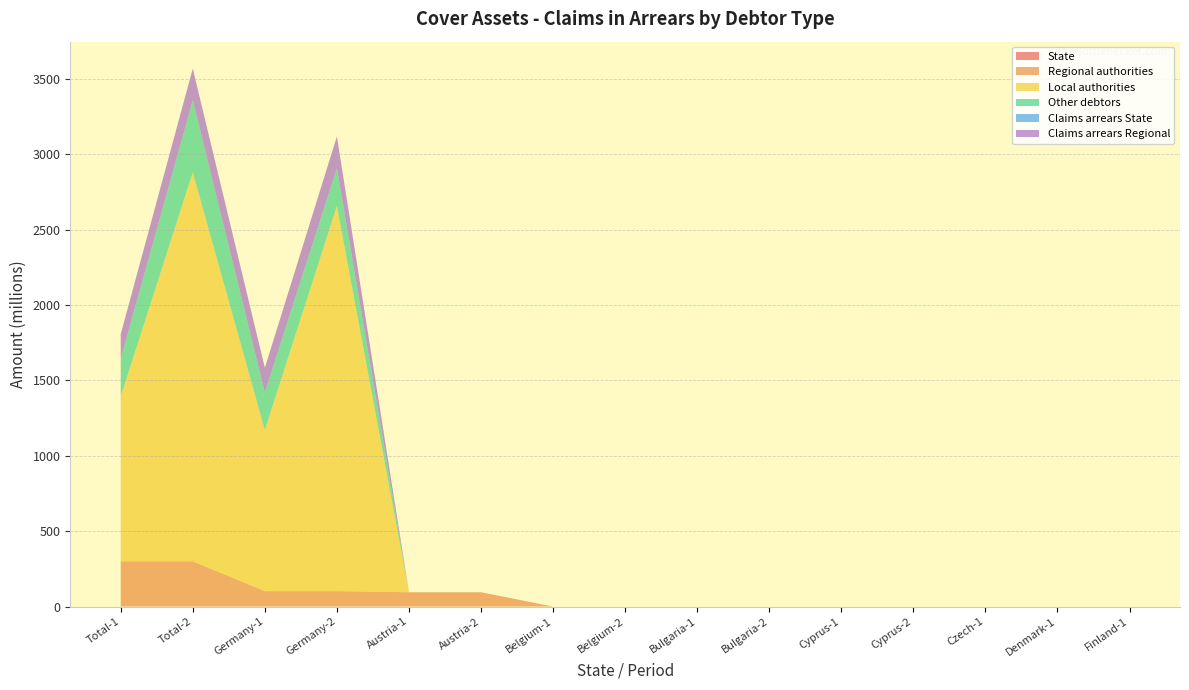

Reading left to right, transcribe all the data shown in this chart.

State: Total-1=0.0	Total-2=0.0	Germany-1=0.0	Germany-2=0.0	Austria-1=0.0	Austria-2=0.0	Belgium-1=0.0	Belgium-2=0.0	Bulgaria-1=0.0	Bulgaria-2=0.0	Cyprus-1=0.0	Cyprus-2=0.0	Czech-1=0.0	Denmark-1=0.0	Finland-1=0.0
Regional authorities: Total-1=300.3	Total-2=300.2	Germany-1=102.3	Germany-2=102.2	Austria-1=95.0	Austria-2=95.0	Belgium-1=0.0	Belgium-2=0.0	Bulgaria-1=0.0	Bulgaria-2=0.0	Cyprus-1=0.0	Cyprus-2=0.0	Czech-1=0.0	Denmark-1=0.0	Finland-1=0.0
Local authorities: Total-1=1093.9	Total-2=2580.9	Germany-1=1068.9	Germany-2=2555.9	Austria-1=0.0	Austria-2=0.0	Belgium-1=0.0	Belgium-2=0.0	Bulgaria-1=0.0	Bulgaria-2=0.0	Cyprus-1=0.0	Cyprus-2=0.0	Czech-1=0.0	Denmark-1=0.0	Finland-1=0.0
Other debtors: Total-1=250.0	Total-2=477.5	Germany-1=250.0	Germany-2=250.0	Austria-1=0.0	Austria-2=0.0	Belgium-1=0.0	Belgium-2=0.0	Bulgaria-1=0.0	Bulgaria-2=0.0	Cyprus-1=0.0	Cyprus-2=0.0	Czech-1=0.0	Denmark-1=0.0	Finland-1=0.0
Claims arrears State: Total-1=0.0	Total-2=0.0	Germany-1=0.0	Germany-2=0.0	Austria-1=0.0	Austria-2=0.0	Belgium-1=0.0	Belgium-2=0.0	Bulgaria-1=0.0	Bulgaria-2=0.0	Cyprus-1=0.0	Cyprus-2=0.0	Czech-1=0.0	Denmark-1=0.0	Finland-1=0.0
Claims arrears Regional: Total-1=162.9	Total-2=210.6	Germany-1=162.9	Germany-2=210.6	Austria-1=0.0	Austria-2=0.0	Belgium-1=0.0	Belgium-2=0.0	Bulgaria-1=0.0	Bulgaria-2=0.0	Cyprus-1=0.0	Cyprus-2=0.0	Czech-1=0.0	Denmark-1=0.0	Finland-1=0.0